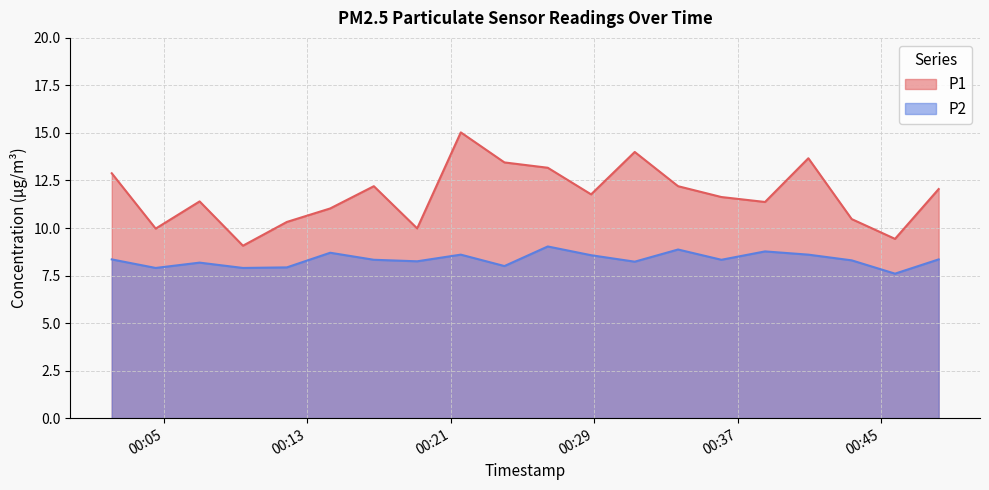

Read the P2 value at 2023-08-20T00:04:33.

7.9